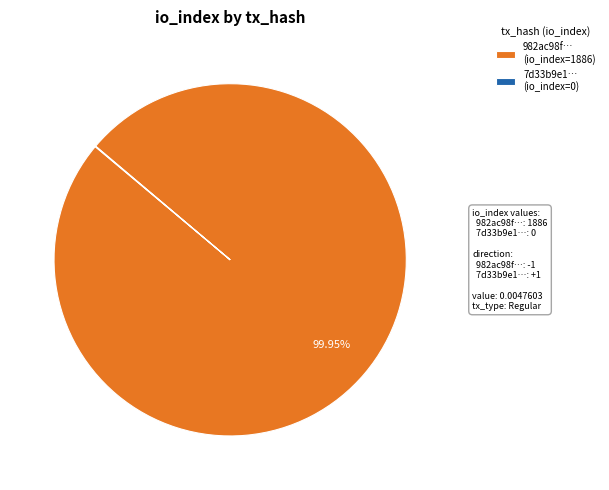

Is there a majority slice in this chart?

Yes